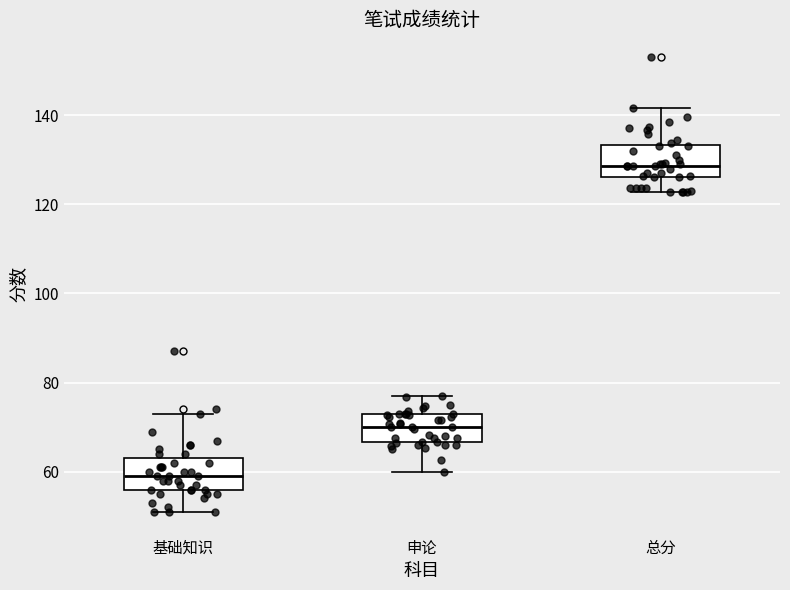

Reading left to right, transcribe this box plot: for each box, give where its median line is, the range the box spans, and where its two whiskers end, as read against the y-axis. The values are not printed on the chart, so give them approximately, as read against the axis.

基础知识: median 60, box 56 to 64, whiskers 52 to 74
申论: median 70, box 66 to 72, whiskers 60 to 78
总分: median 128, box 126 to 134, whiskers 122 to 142